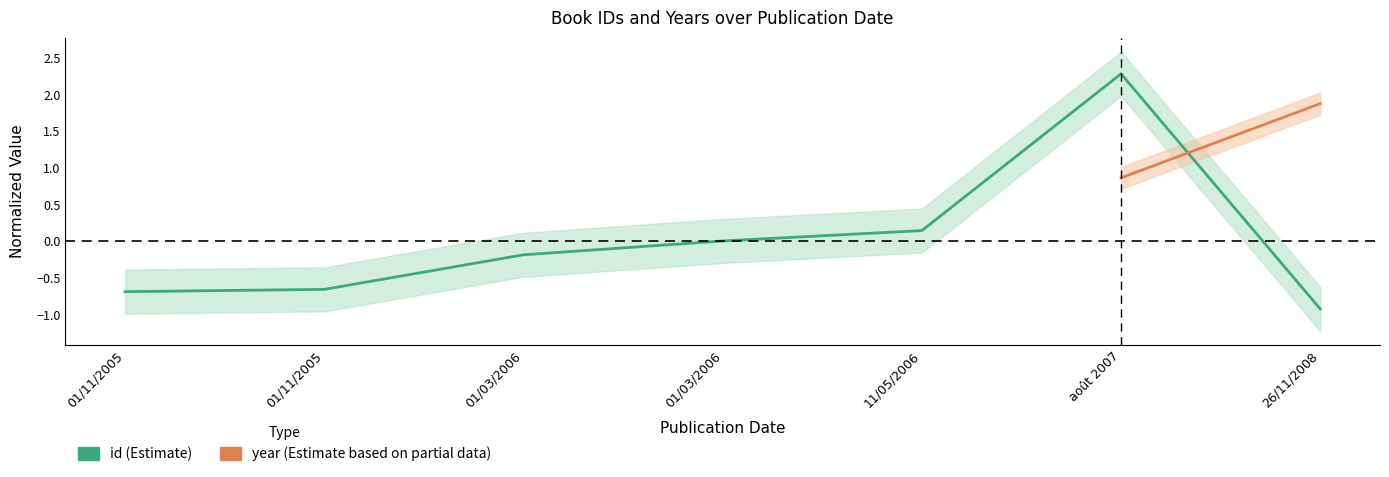

At which label does the data first exceed 0?

01/03/2006